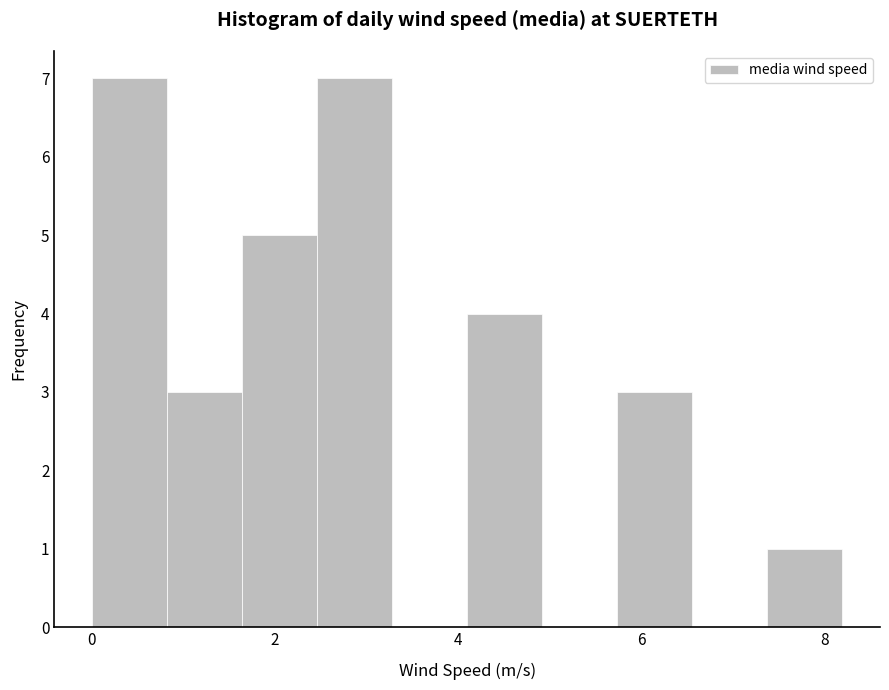

Reading left to right, list every bar in this chart as the range it spans on the x-axis followed by its height. Neither the bar edges nor the heights are printed on the chart, so give them approximately, as read against the axes.

0.00 to 0.82: 7
0.82 to 1.64: 3
1.64 to 2.46: 5
2.46 to 3.28: 7
3.28 to 4.10: 0
4.10 to 4.92: 4
4.92 to 5.74: 0
5.74 to 6.56: 3
6.56 to 7.38: 0
7.38 to 8.20: 1